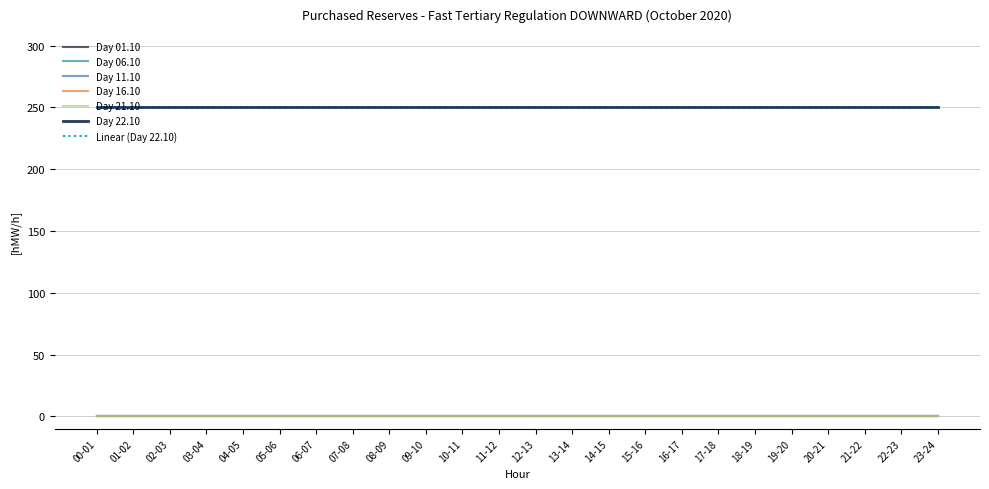

Does the chart have visible grid lines?

Yes